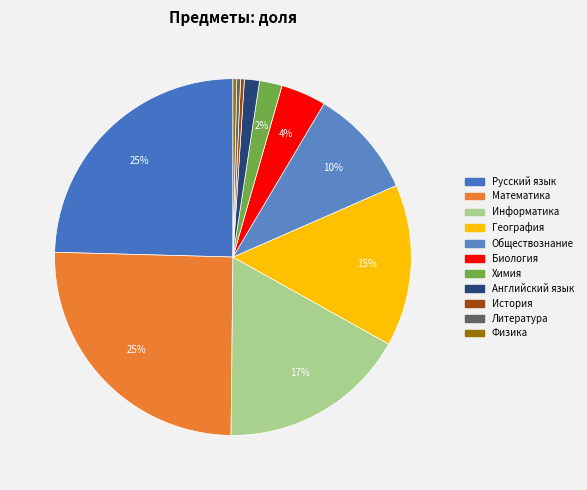

To the nearest percent, what is the difference between the Английский язык and История slice percentages?

1%